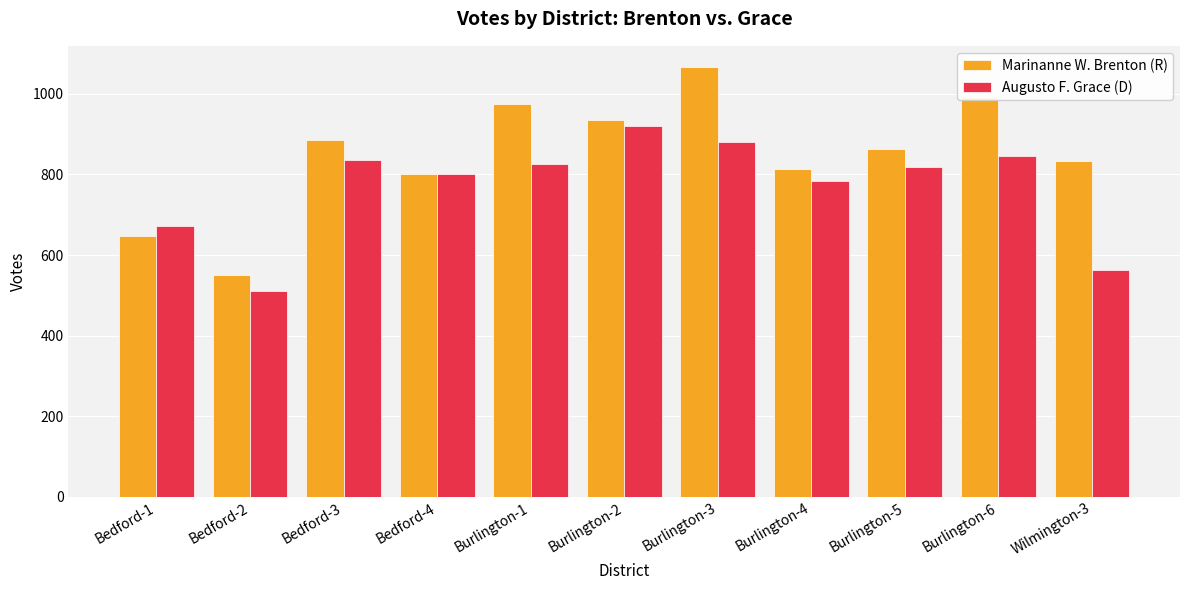

What value does the Marinanne W. Brenton (R) series have at Burlington-1, to the nearest 10?

970